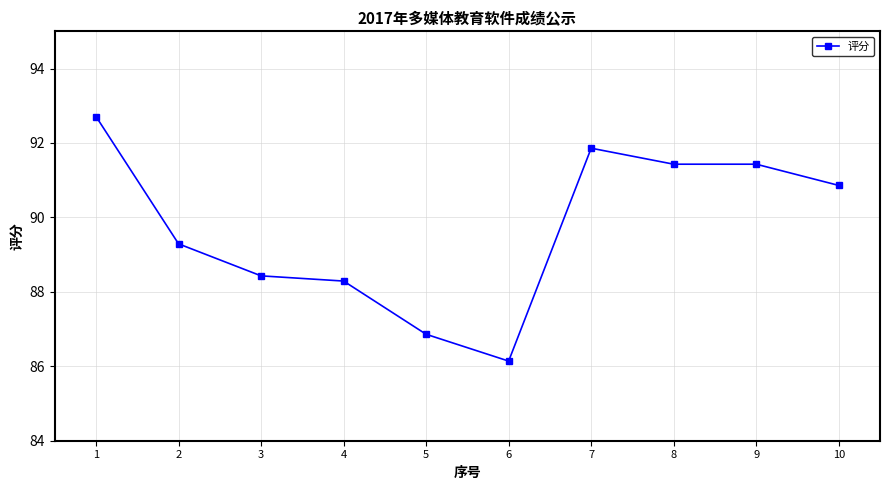

What is the value of the 2nd point from the left?

89.3